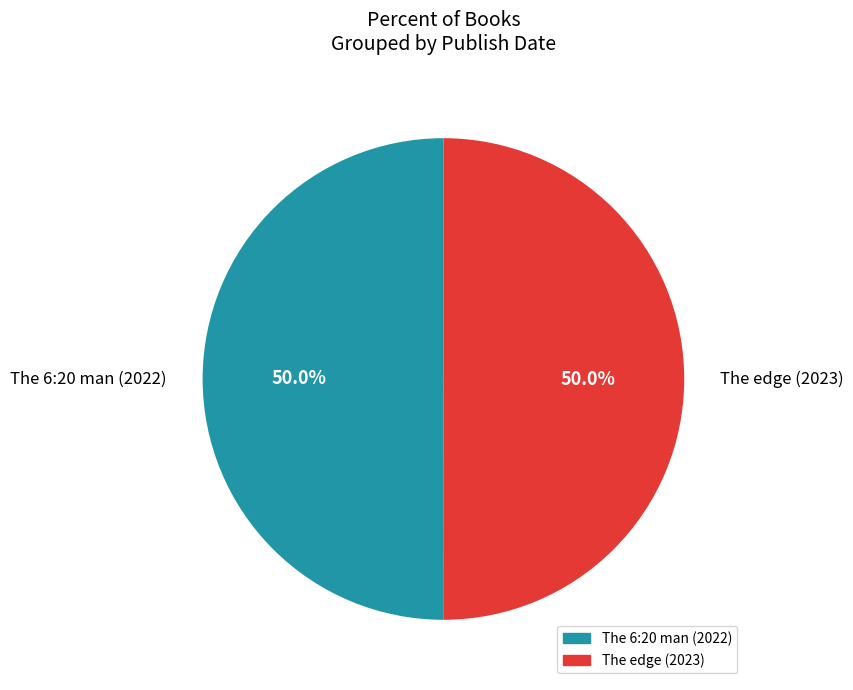

Is it true that The edge (2023) is 50% of the pie?

True